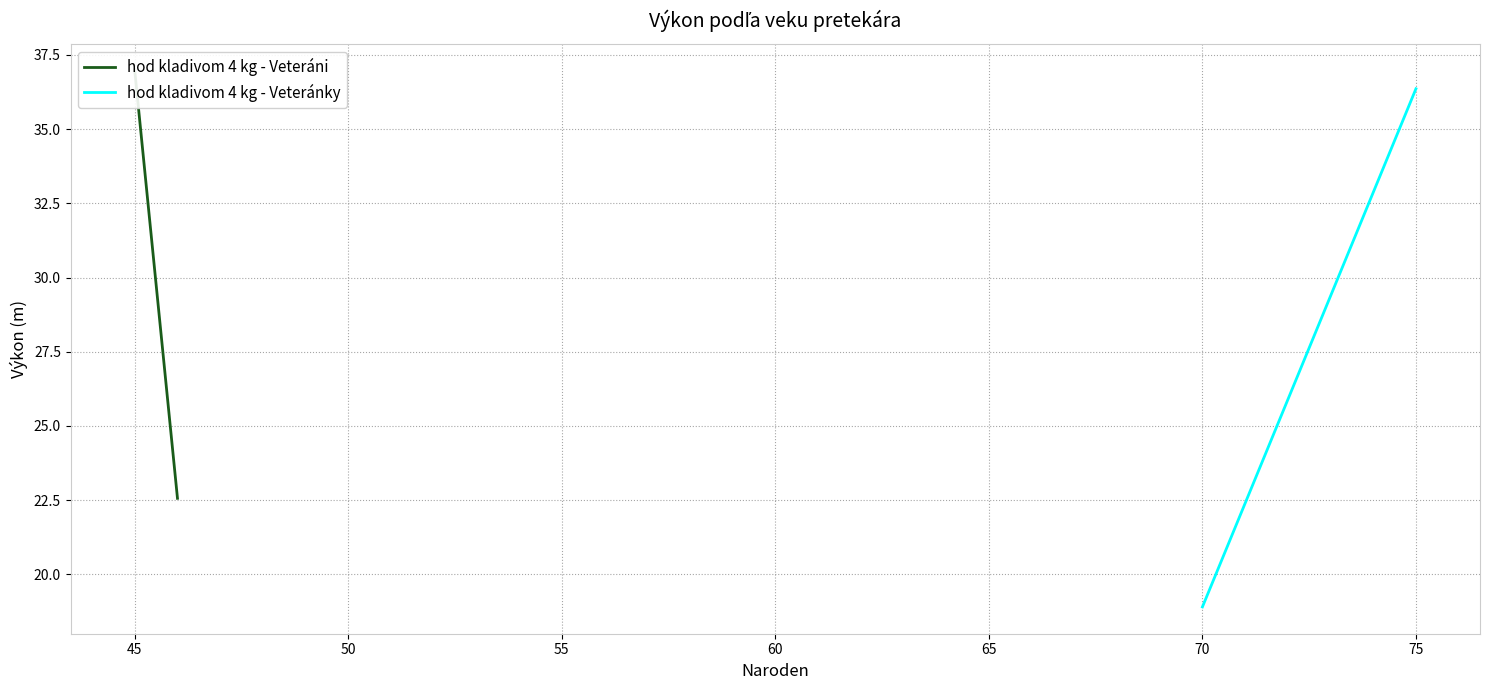

Rank the series by their maximum value, from highest to lowest.

hod kladivom 4 kg - Veteráni, hod kladivom 4 kg - Veteránky